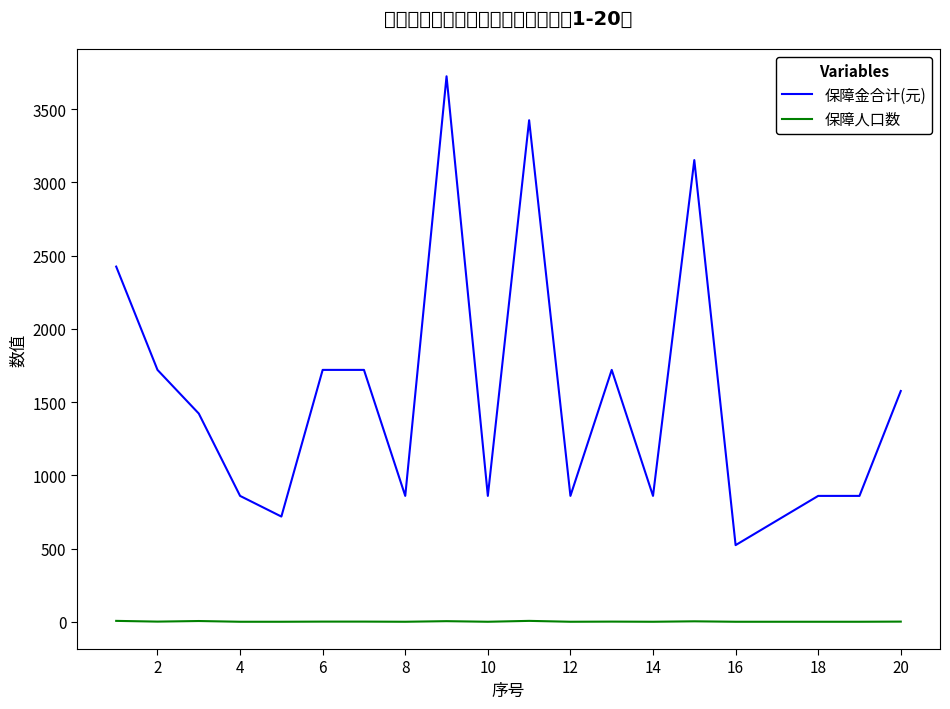

What is the minimum value for 保障人口数?

1